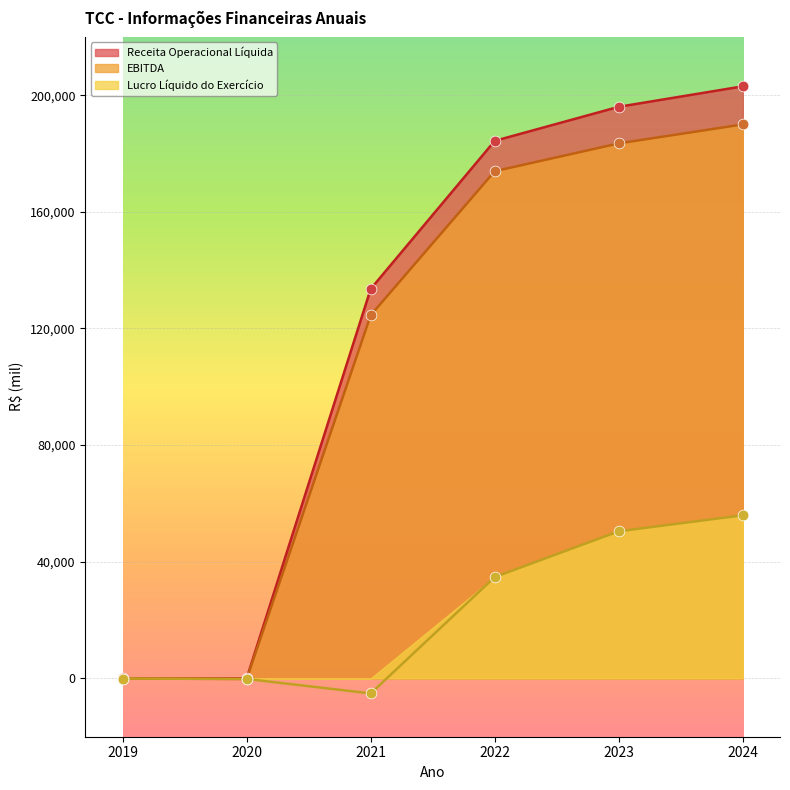

Which series contains the lowest Y value?

Lucro Líquido do Exercício